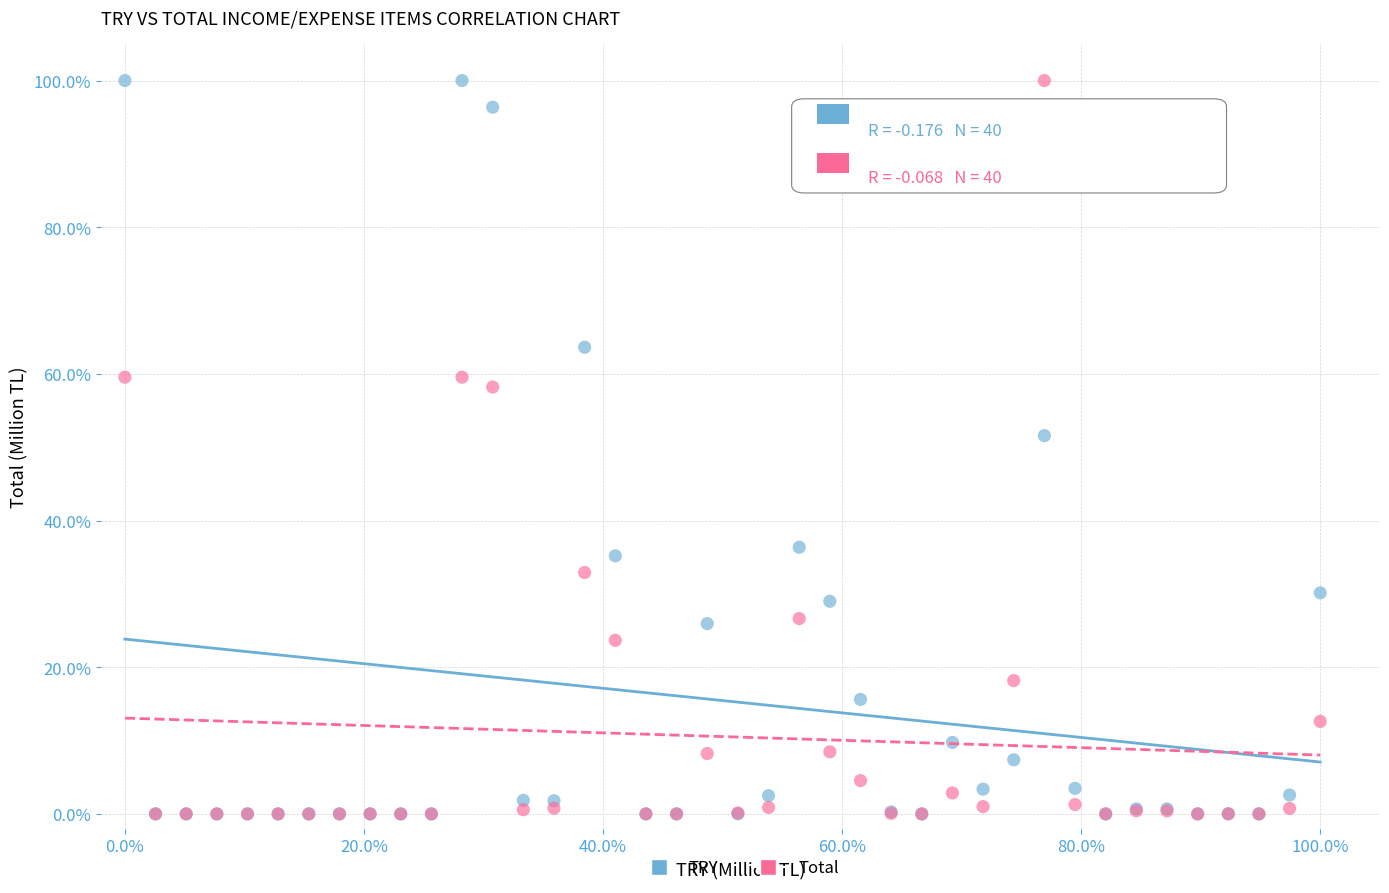

Across all series, what Y value is closest to 50?

51.6